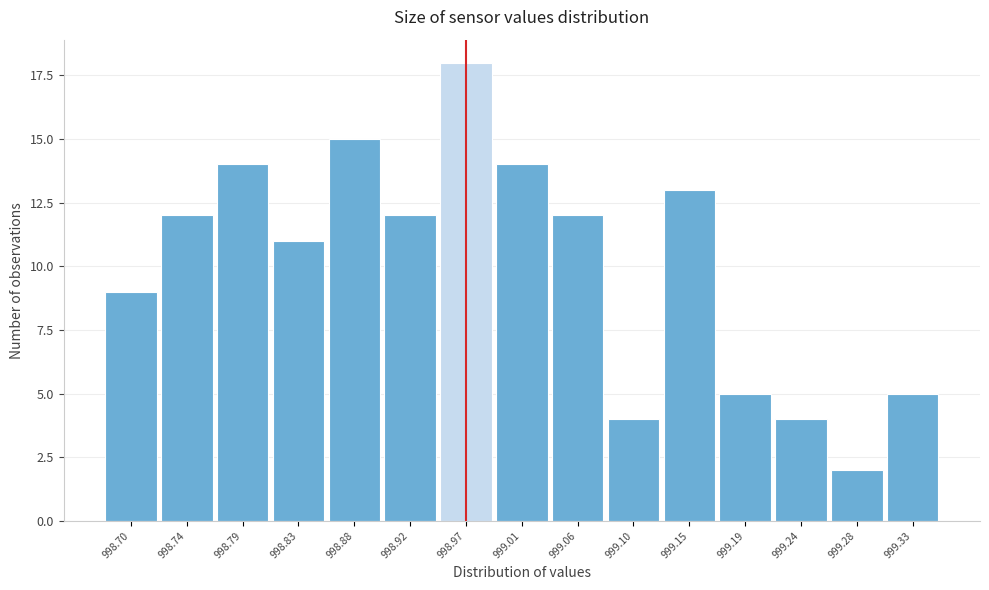

Reading right to left, list all the values displayed in this chart.

999.33=5	999.28=2	999.24=4	999.19=5	999.15=13	999.10=4	999.06=12	999.01=14	998.97=18	998.92=12	998.88=15	998.83=11	998.79=14	998.74=12	998.70=9